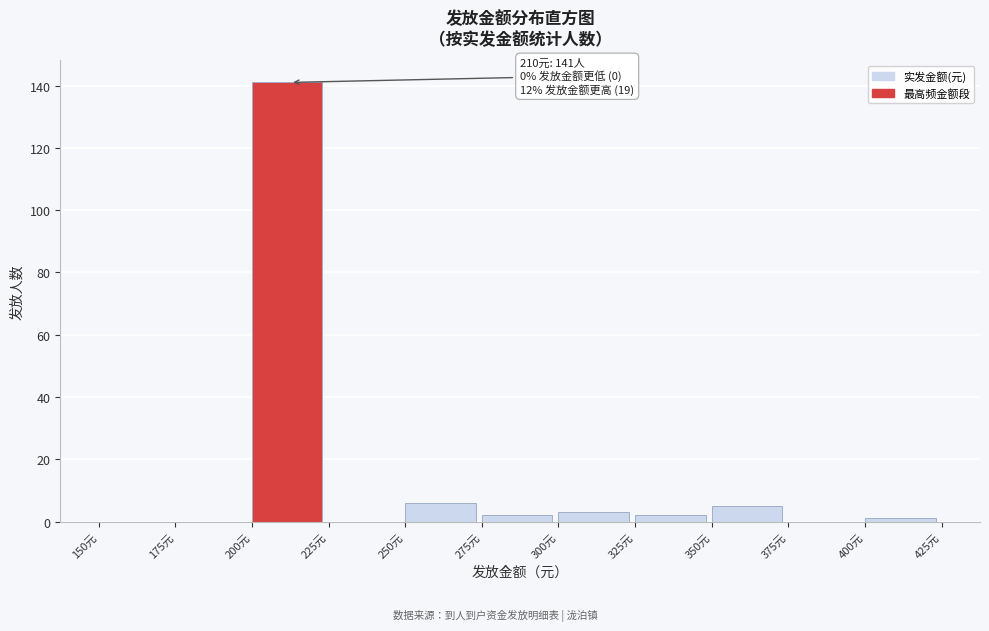

Which range on the x-axis has the tallest bar?

200 to 225